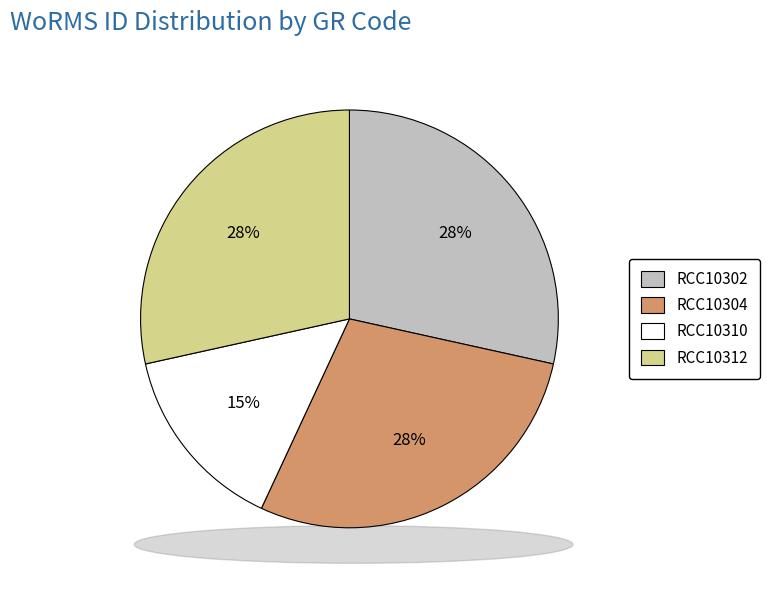

Between RCC10312 and RCC10302, which is larger?

RCC10302